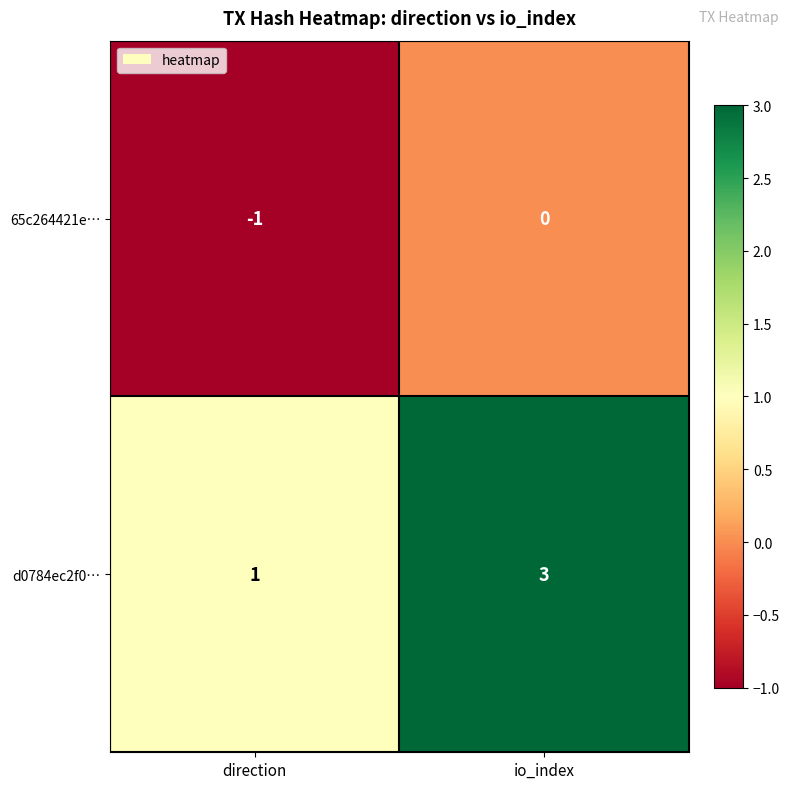

At how many categories does at least one series exceed 2?

1